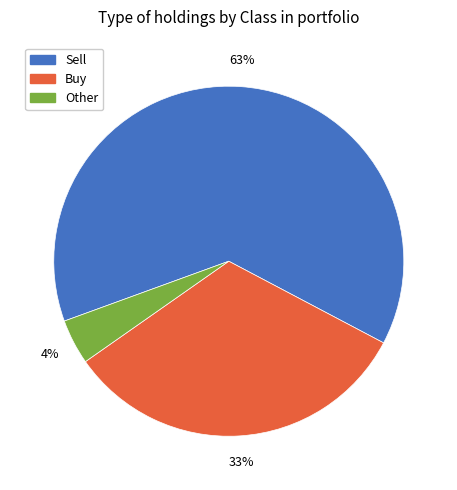

Count the number of slices in the pie.

3